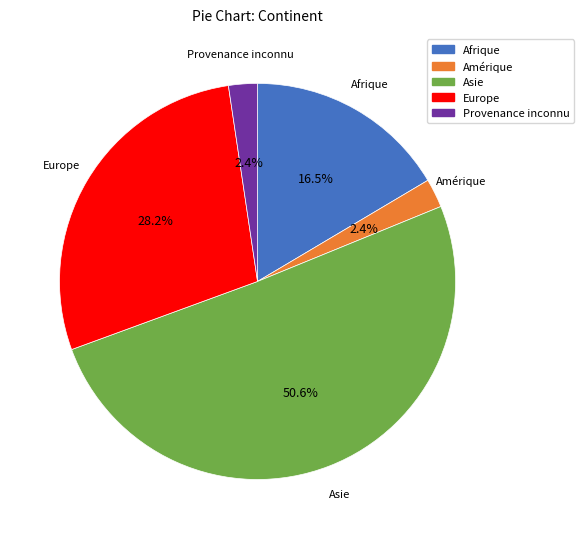

Is it true that Europe is 42% of the pie?

False